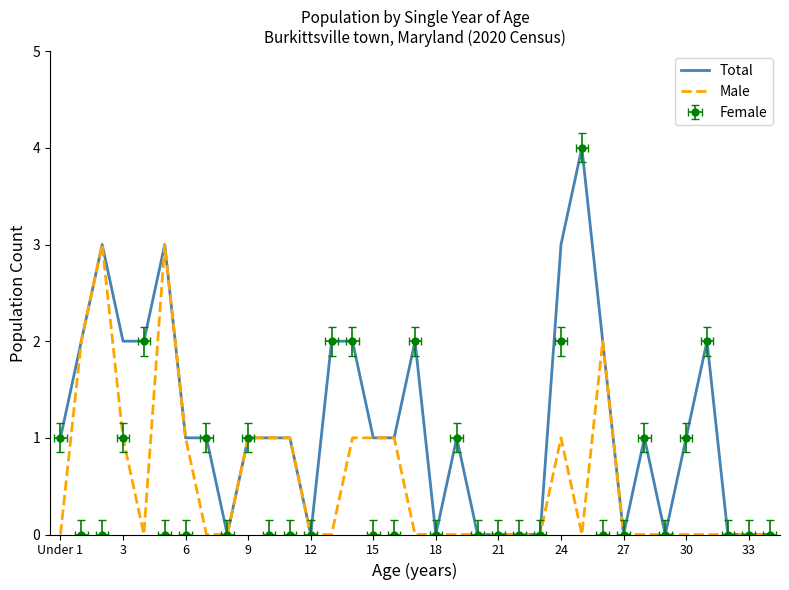

How many lines are shown in the chart?

2